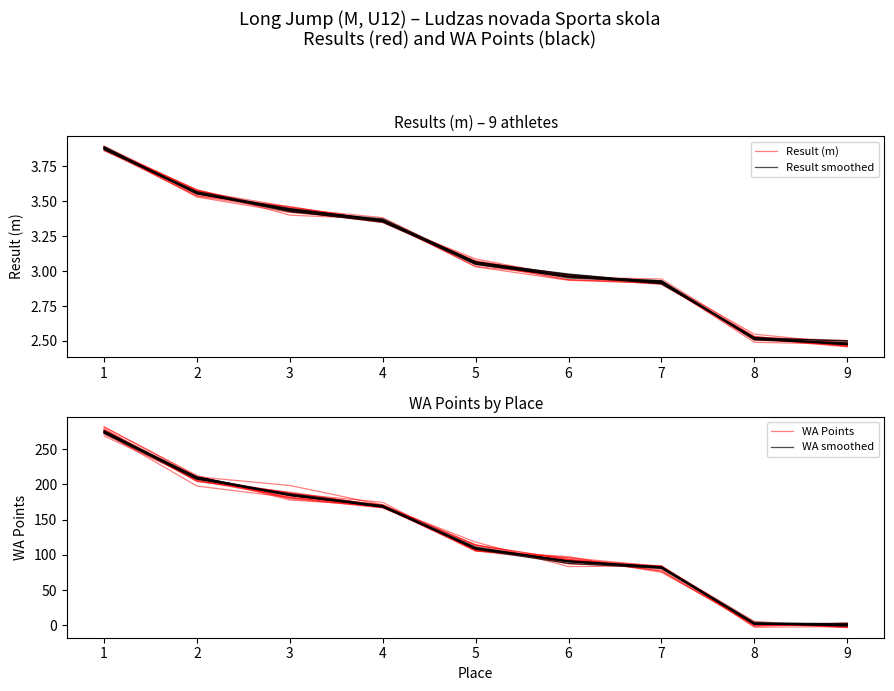

What is the total value across all series at 5?

224.5